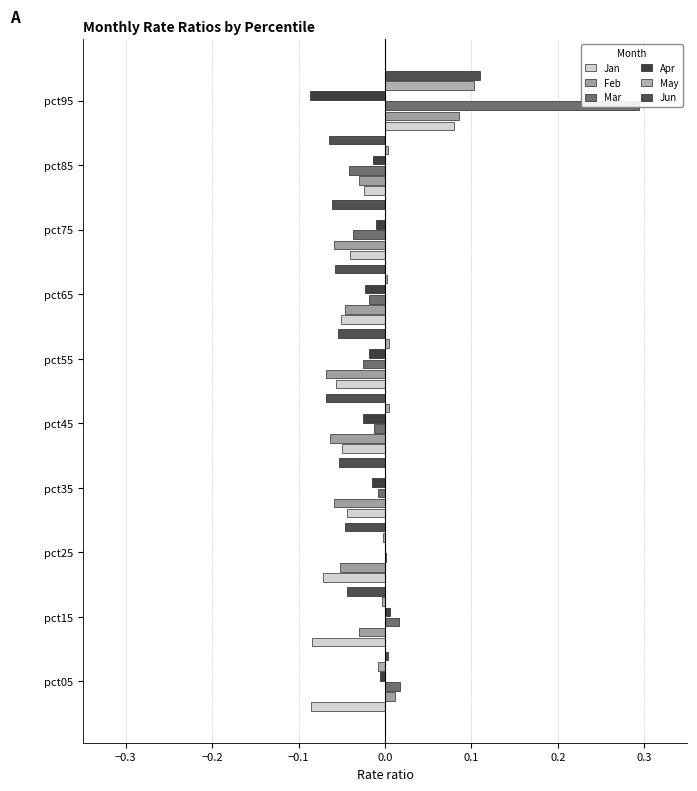

At how many categories does at least one series exceed 0?

10